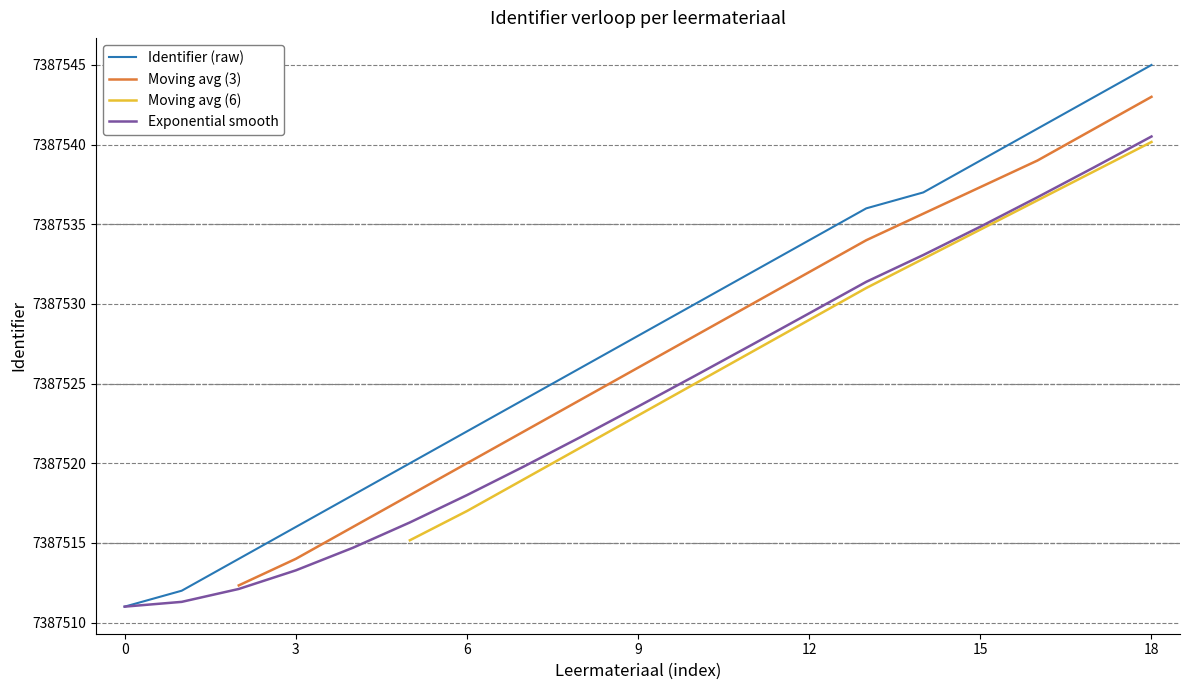

The Exponential smooth series shows 1638356.0 at 14. True or false?

False